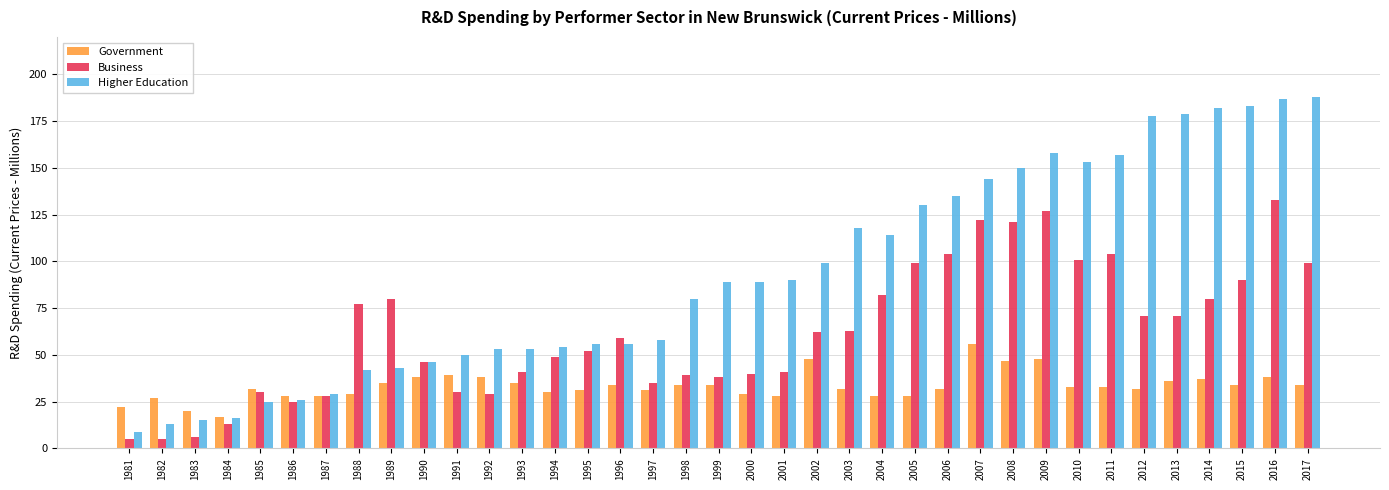

Where does the Business series first go above 59?

1988